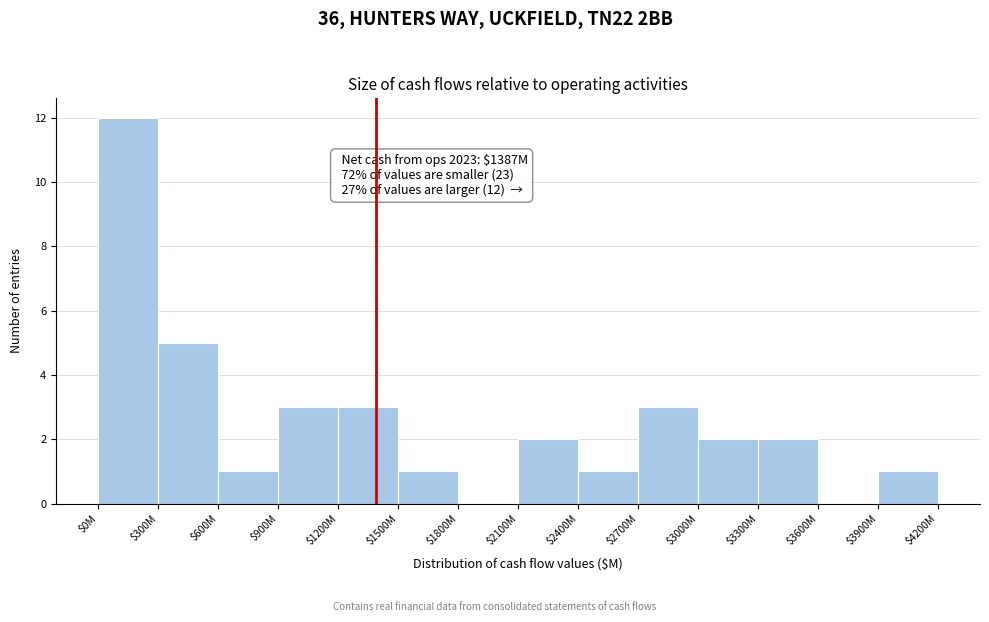

At which label is the value closest to 6?

$300M